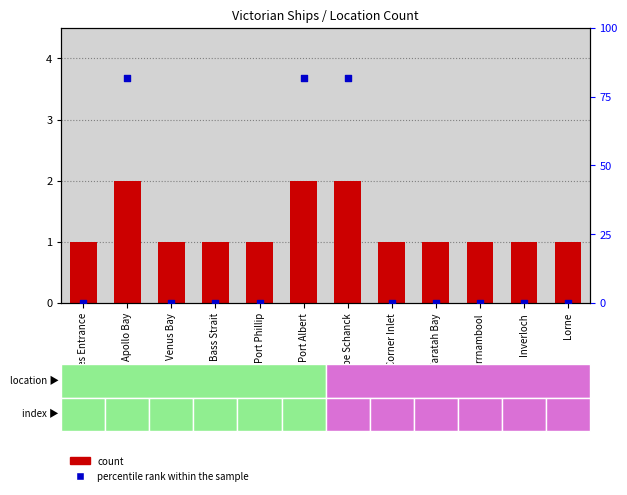

At which category is the sum across all series the highest?

Apollo Bay